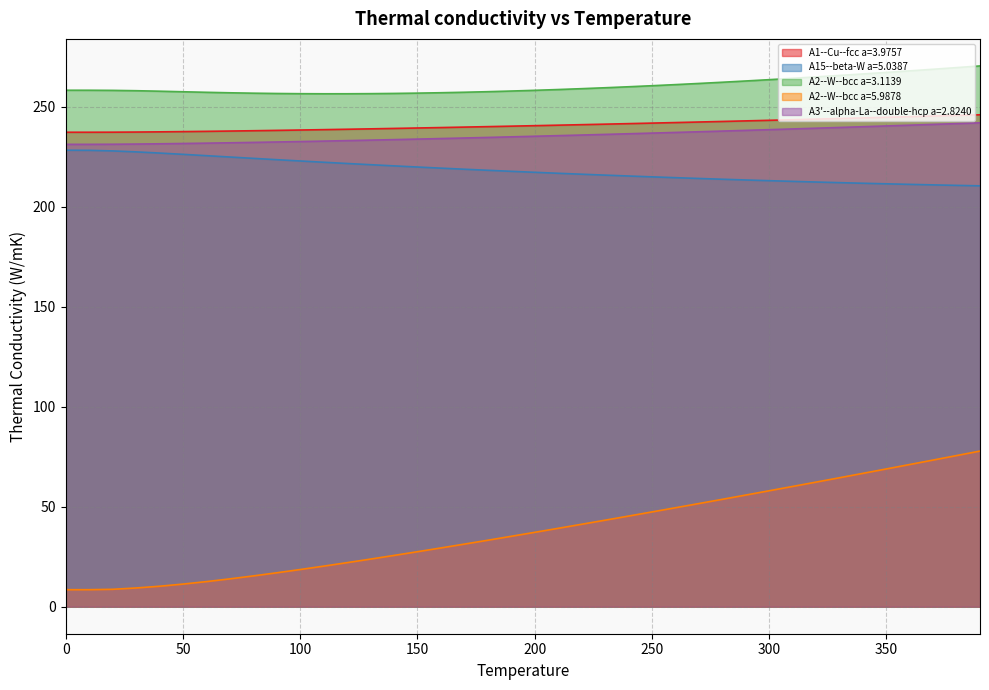

How many values in the A2--W--bcc a=3.1139 series exceed 258?

24